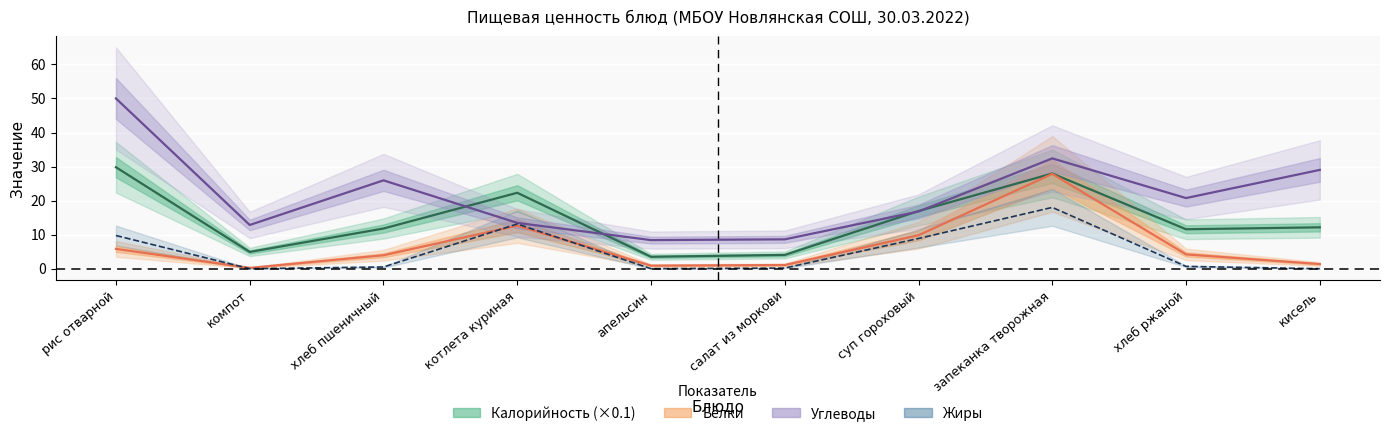

What are all the series names shown in the legend?

Калорийность, Белки, Жиры, Углеводы